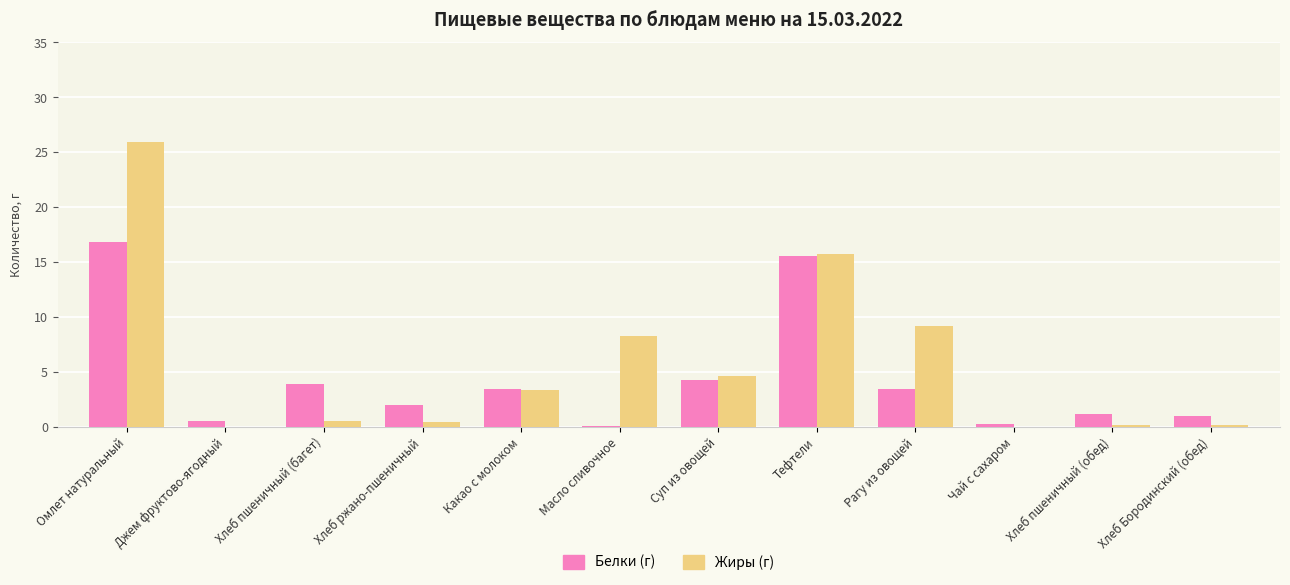

The value of Жиры (г) at Чай с сахаром is -14.1. True or false?

False